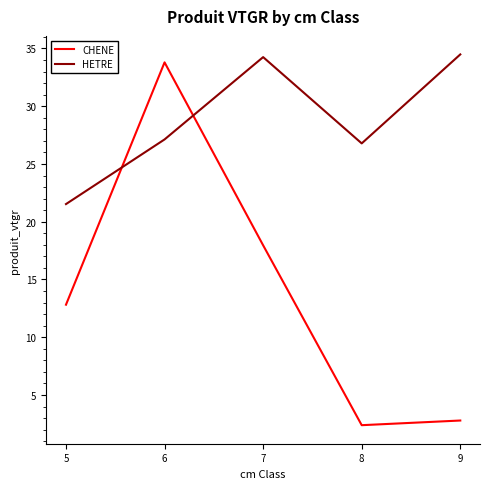

What is the difference between the second highest and minimum values in the HETRE series?

12.7